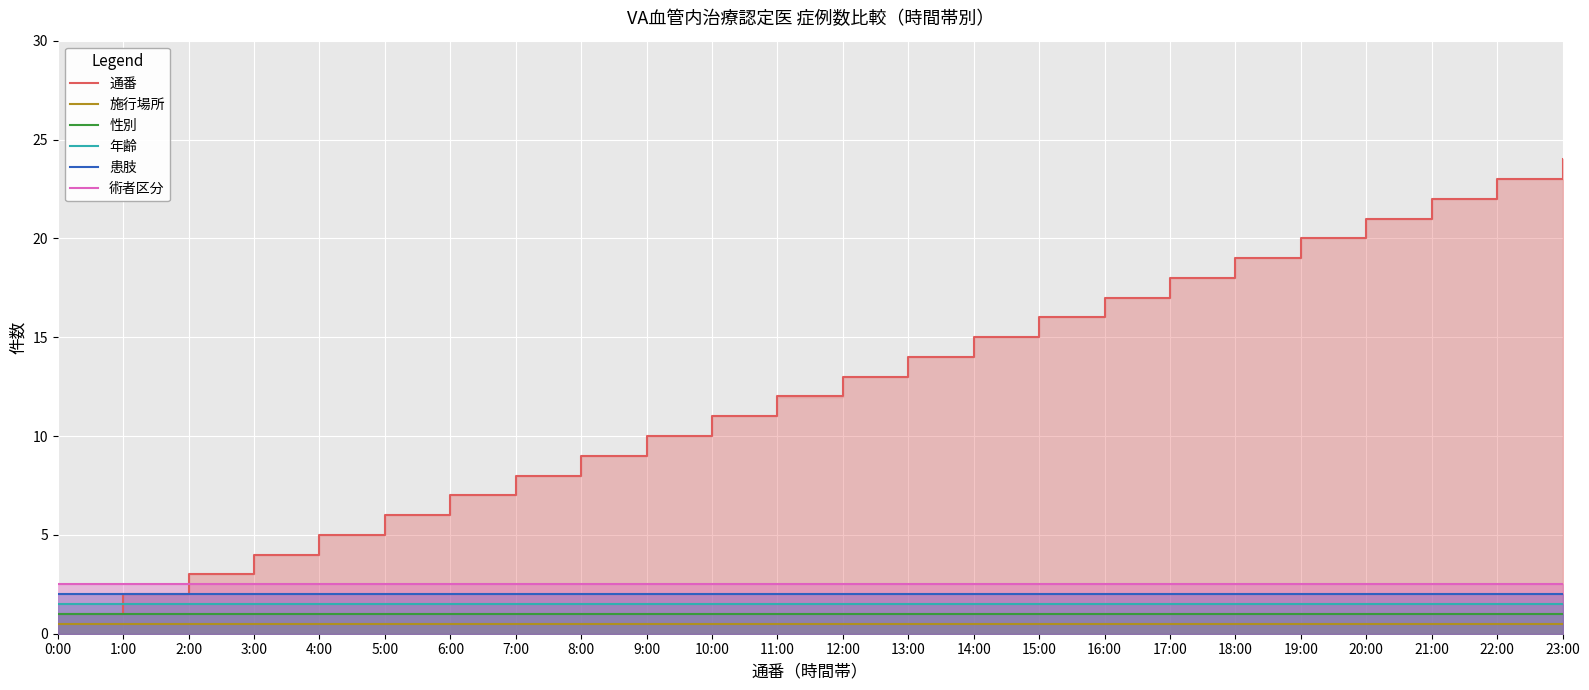

At which category is the sum across all series the highest?

23:00